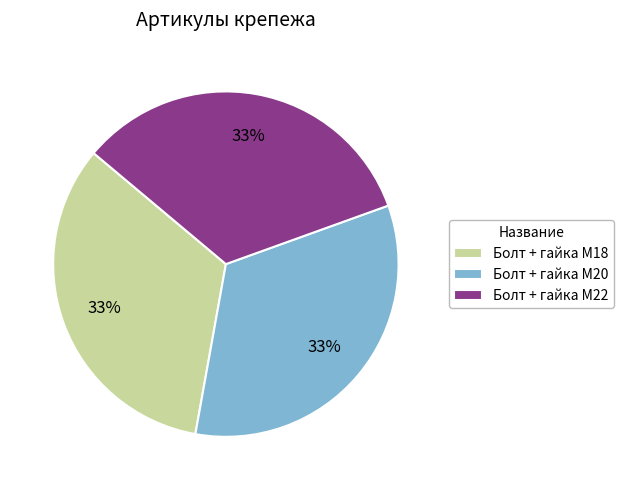

Do Болт + гайка M22 and Болт + гайка M18 together represent more than half of the pie?

Yes